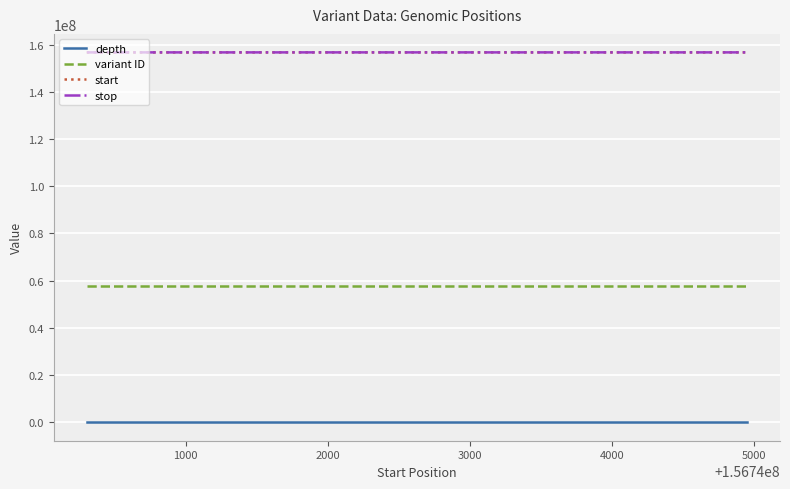

At how many categories does at least one series exceed 4335092?

2